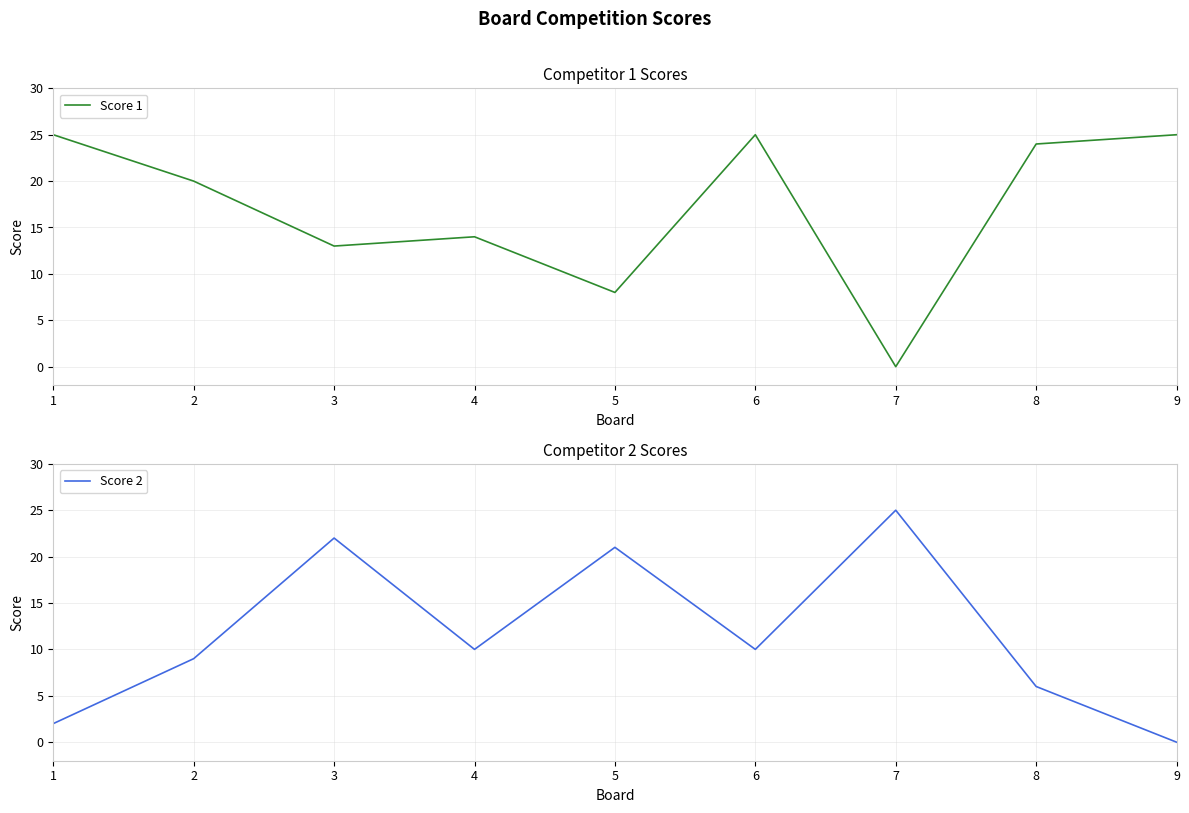

What is the value of the Score 1 point at the 6th from the left?

25